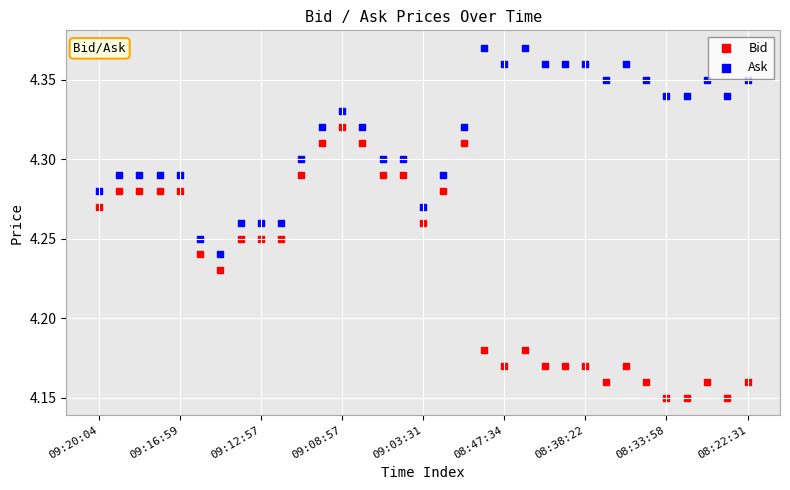

Which series has the largest Y range (max minus min)?

Bid